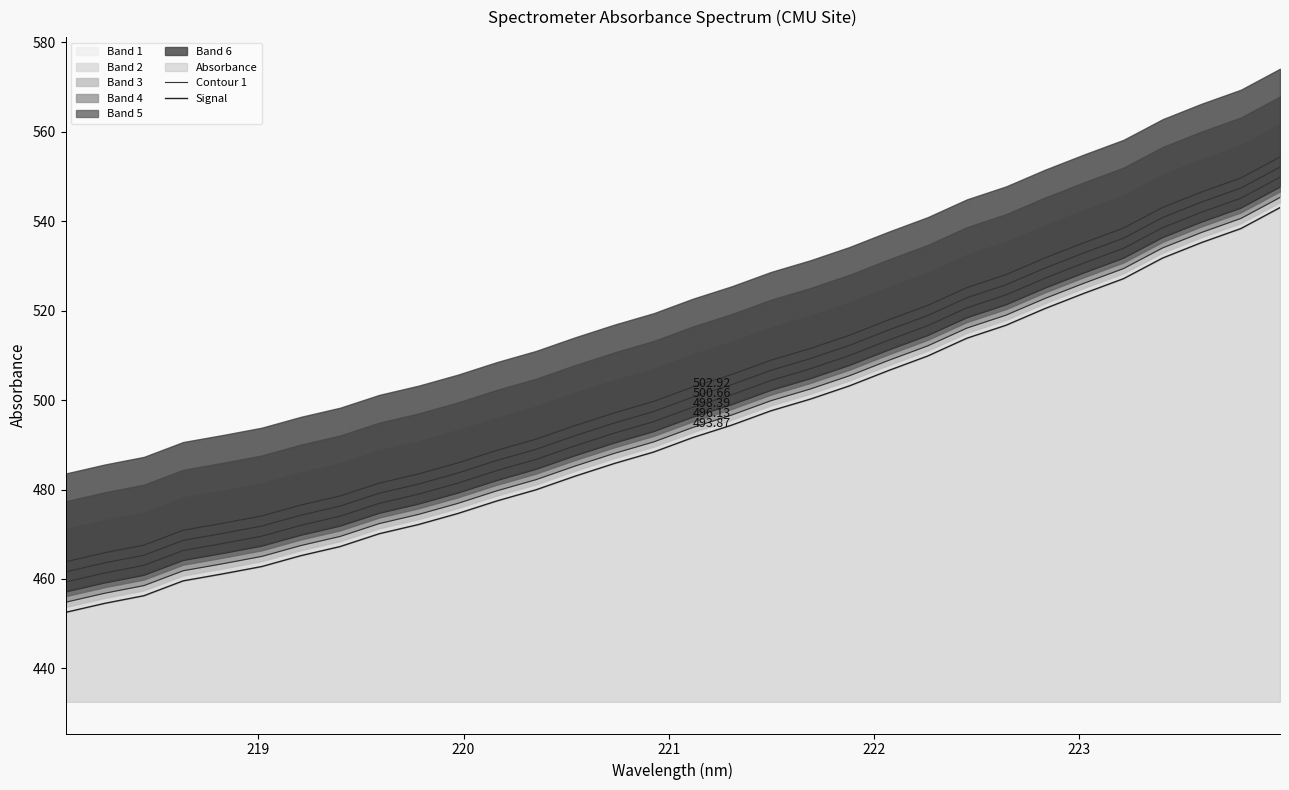

How many data points in Contour 1 are above 493?

16